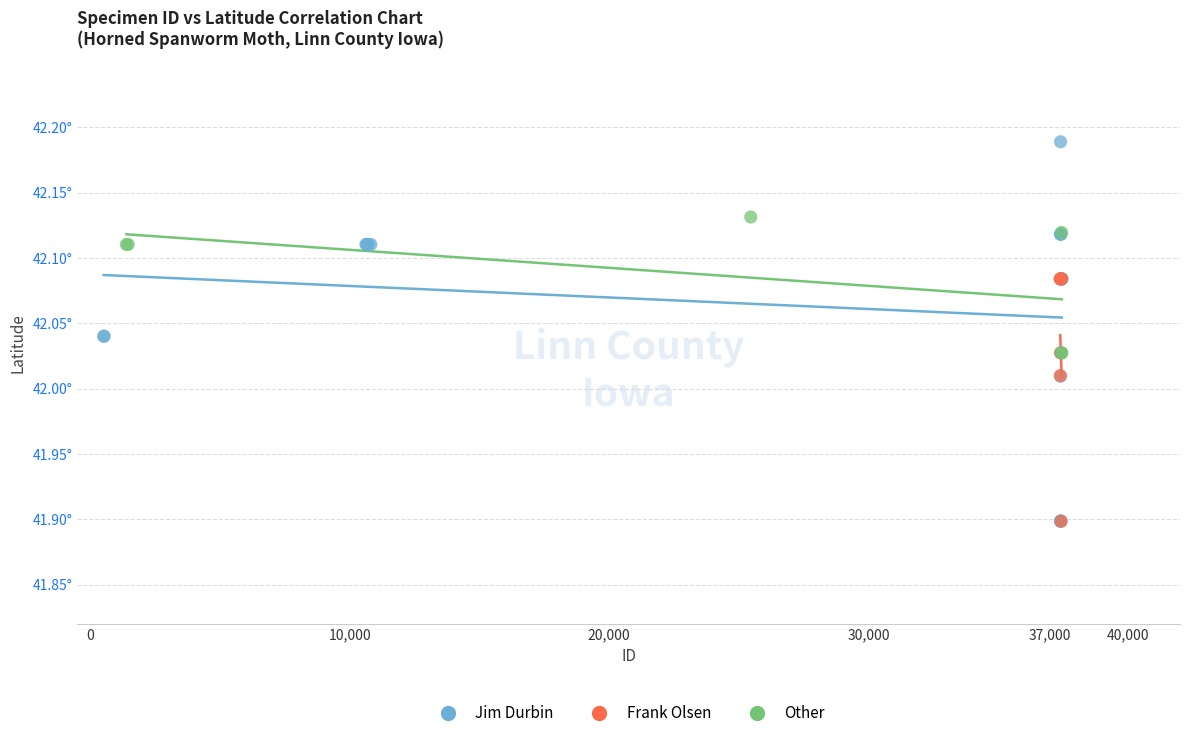

What are all the series names shown in the legend?

Jim Durbin, Frank Olsen, Other